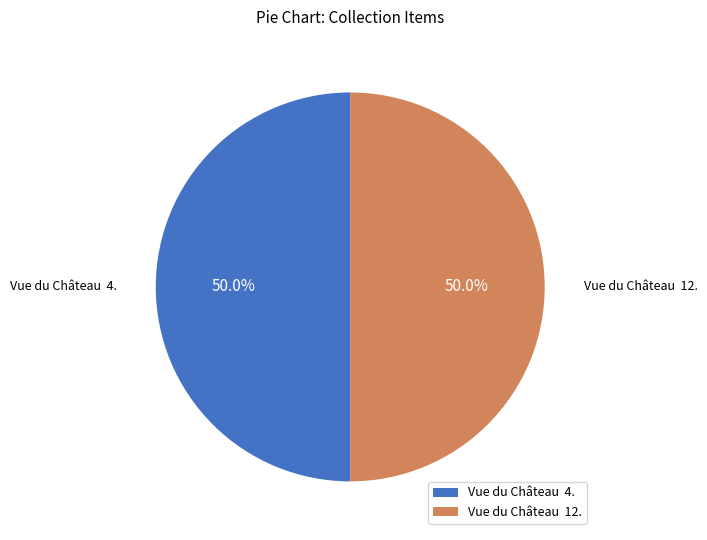

What portion of the pie excludes Vue du Château 4.?

50.0%